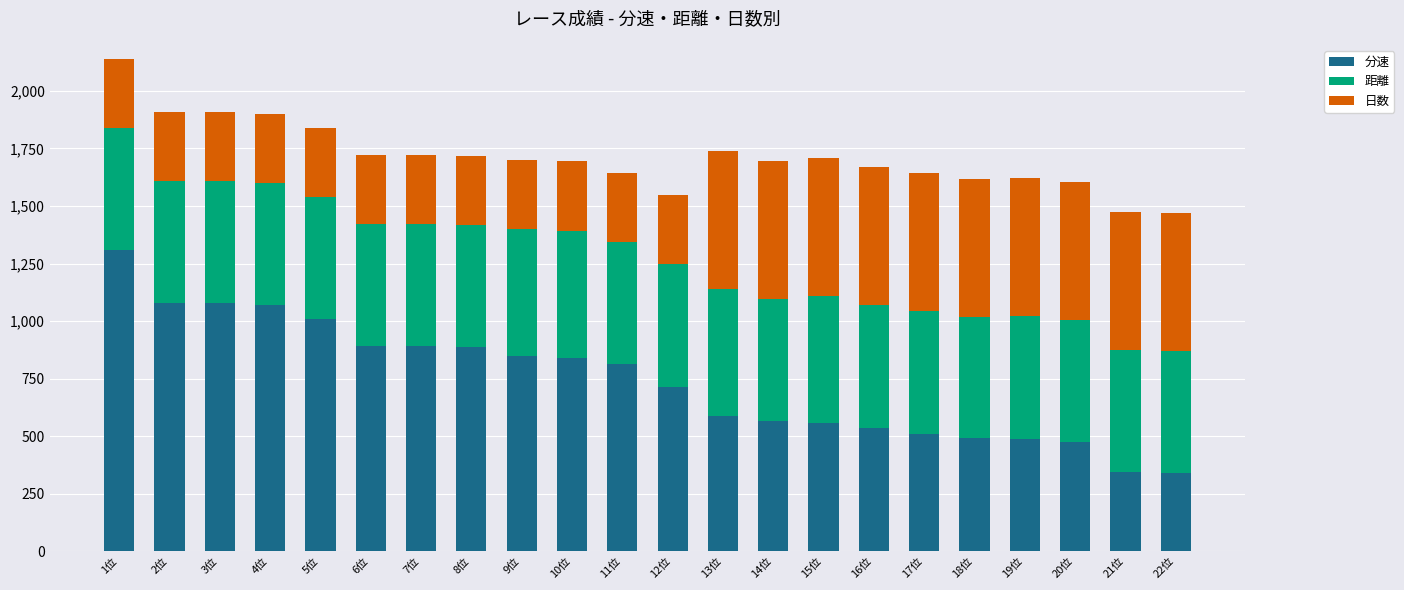

What is the lowest value of the 分速 series?

339.5